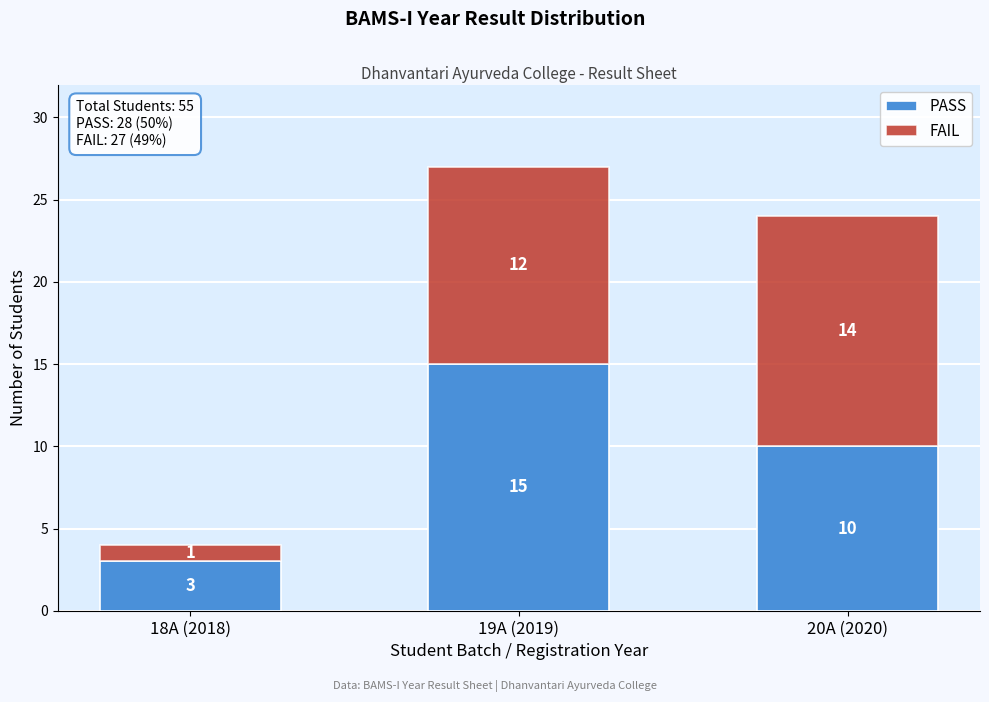

Reading right to left, transcribe the values for PASS.

20A (2020)=10	19A (2019)=15	18A (2018)=3